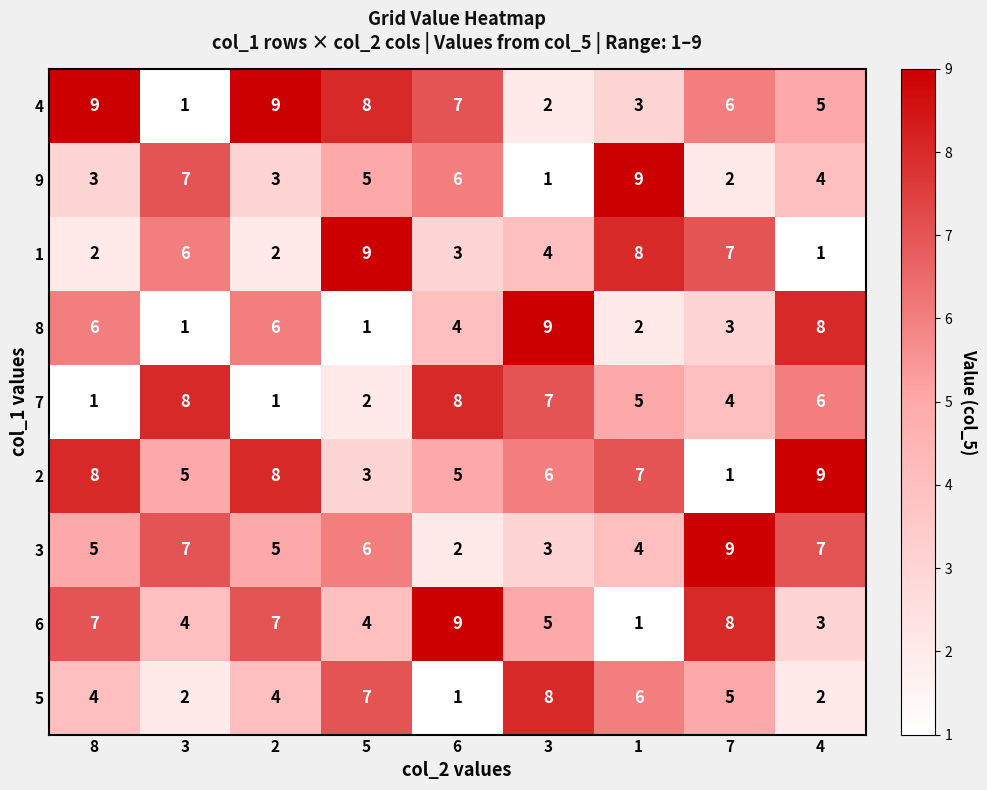

How many values in the 8 series are below 4?

4